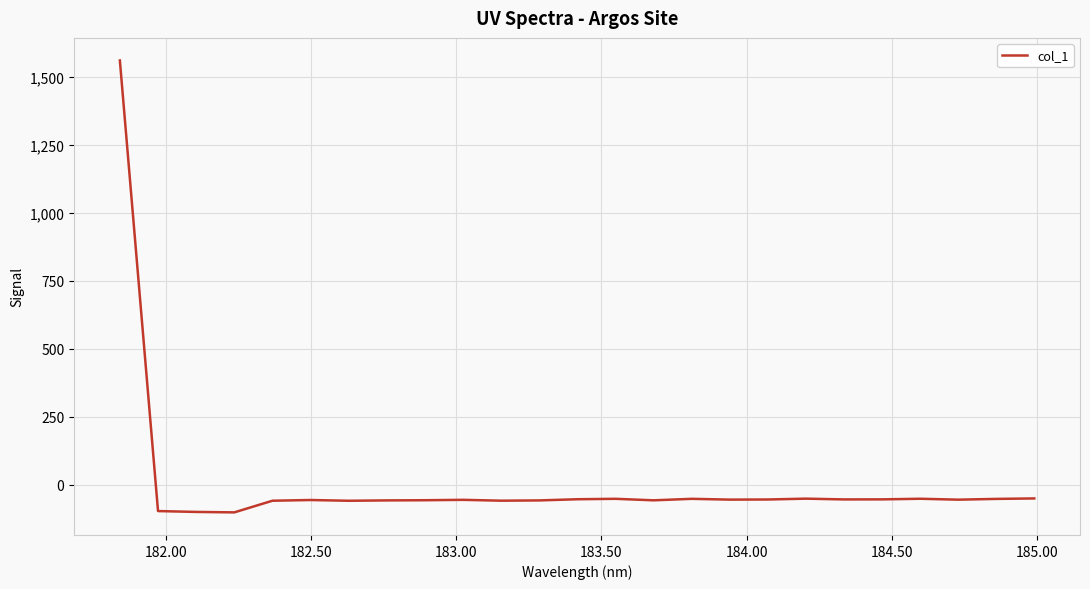

What is the minimum value shown in the chart?

-102.2